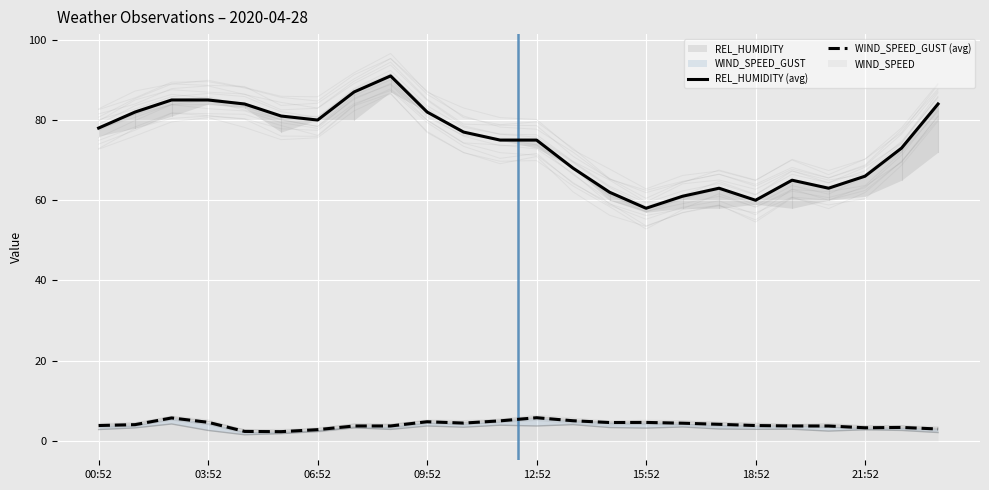

Does the chart display data point markers on the line(s)?

No